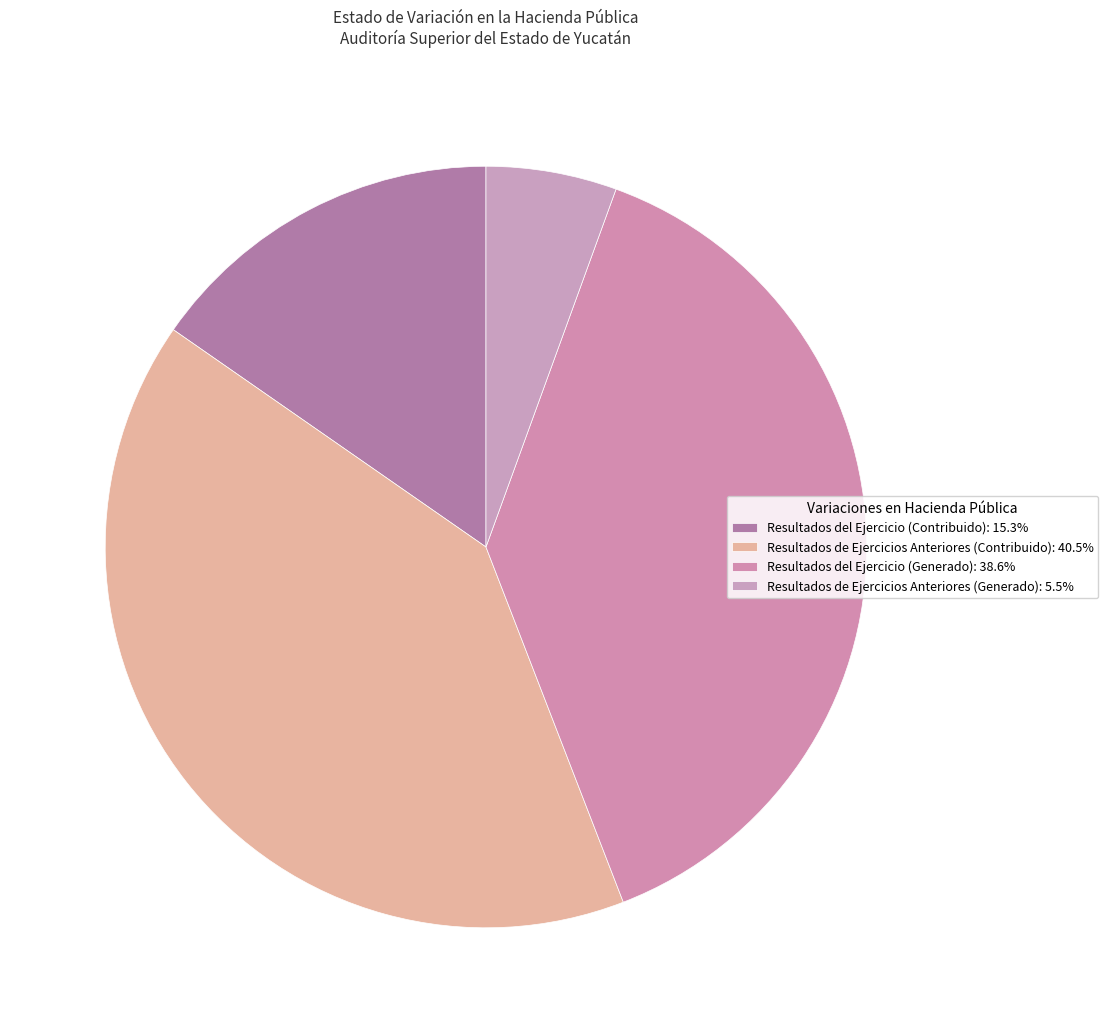

Count the number of slices in the pie.

4